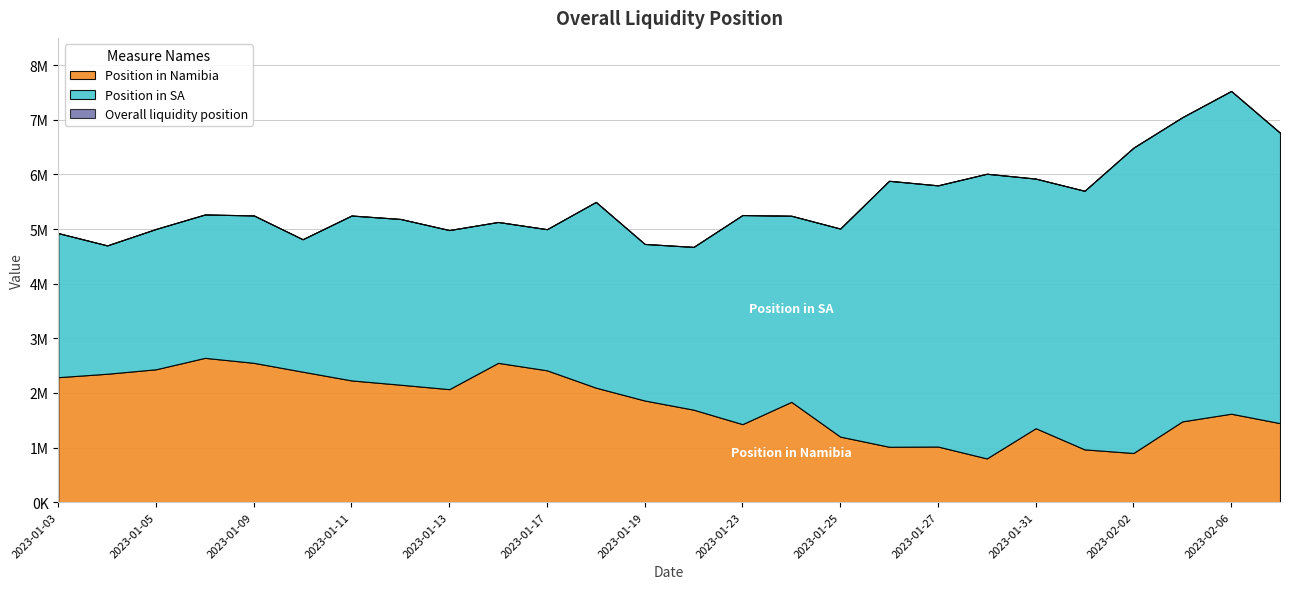

Where does the Position in SA series first go above 3400433?

2023-01-18